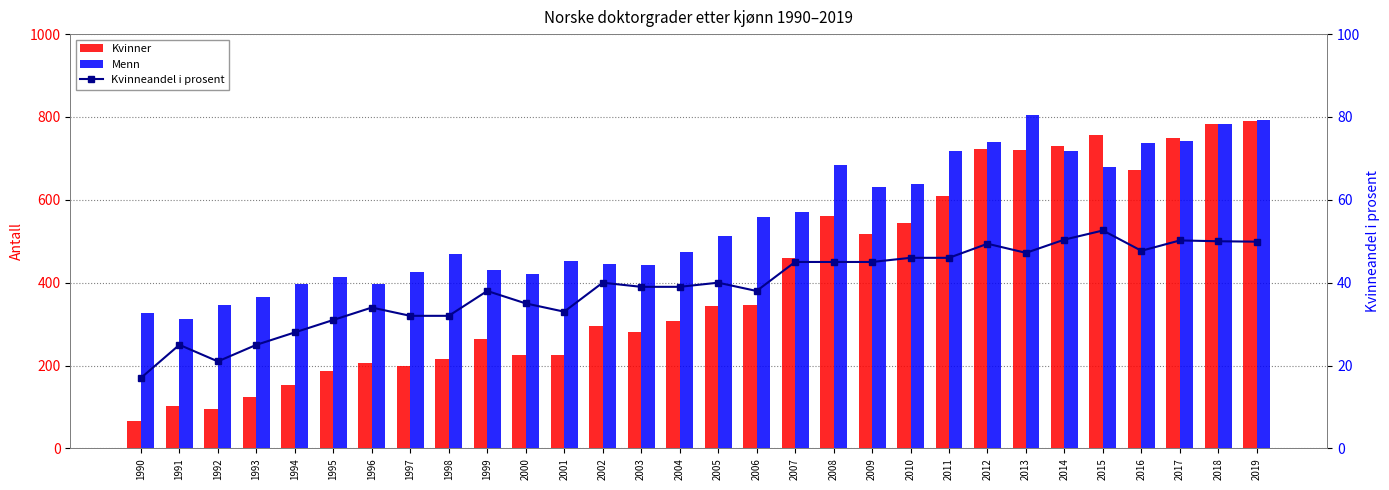

What is the difference between the second highest and minimum values in the Menn series?

481.0